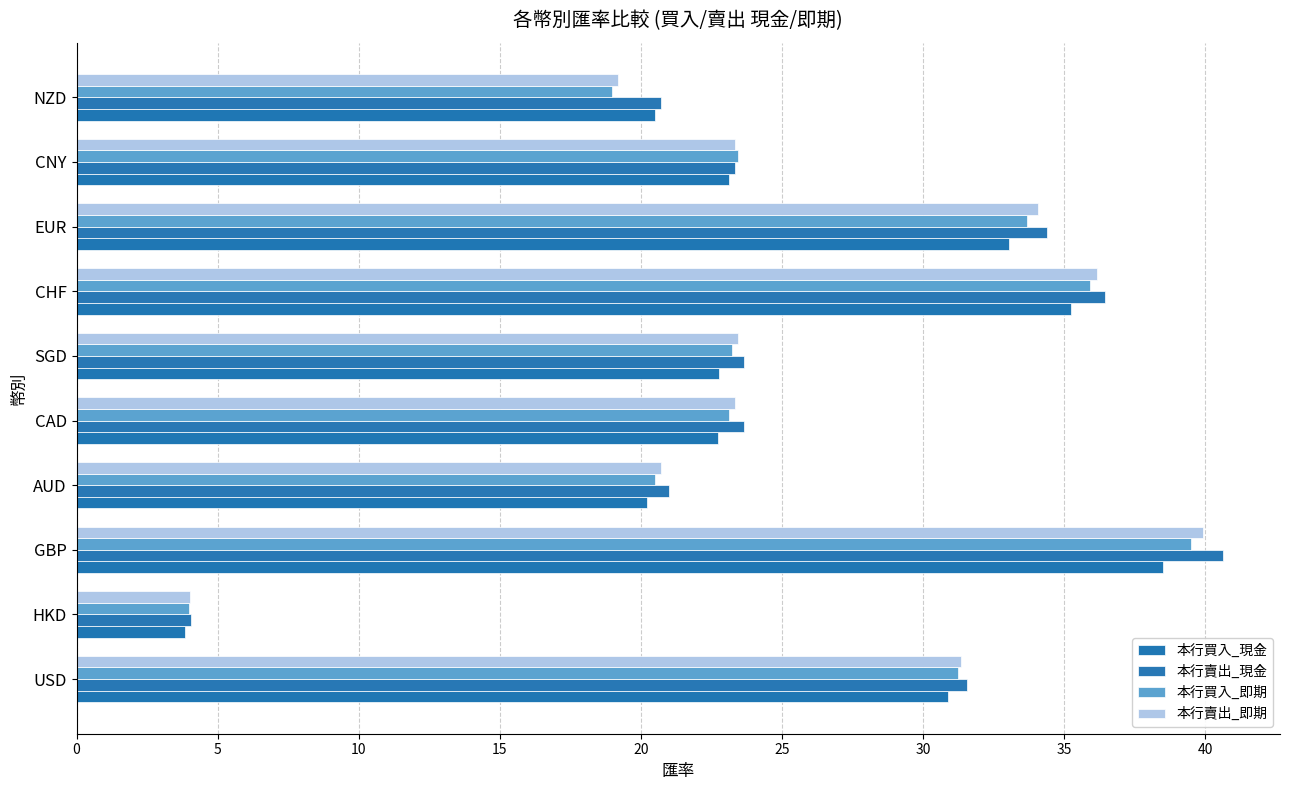

How many categories are shown in the chart?

10